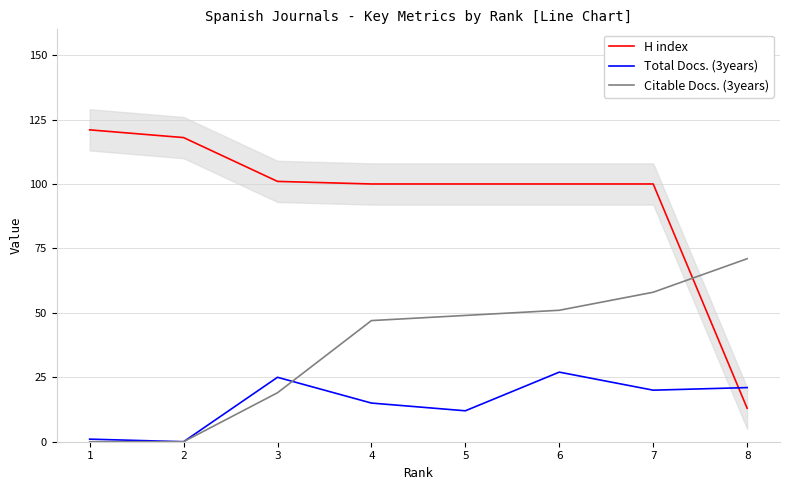

List the series in order of their peak value, highest first.

H index, Citable Docs. (3years), Total Docs. (3years)